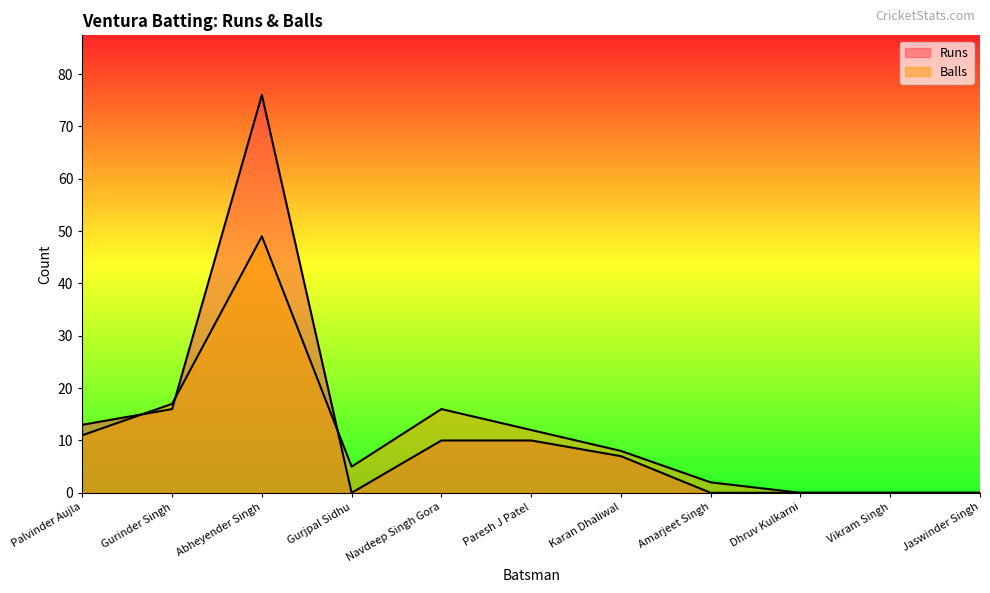

Reading right to left, extract all data points from this chart.

Runs: Jaswinder Singh=0	Vikram Singh=0	Dhruv Kulkarni=0	Amarjeet Singh=0	Karan Dhaliwal=7	Paresh J Patel=10	Navdeep Singh Gora=10	Gurjpal Sidhu=0	Abheyender Singh=76	Gurinder Singh=16	Palvinder Aujla=13
Balls: Jaswinder Singh=0	Vikram Singh=0	Dhruv Kulkarni=0	Amarjeet Singh=2	Karan Dhaliwal=8	Paresh J Patel=12	Navdeep Singh Gora=16	Gurjpal Sidhu=5	Abheyender Singh=49	Gurinder Singh=17	Palvinder Aujla=11